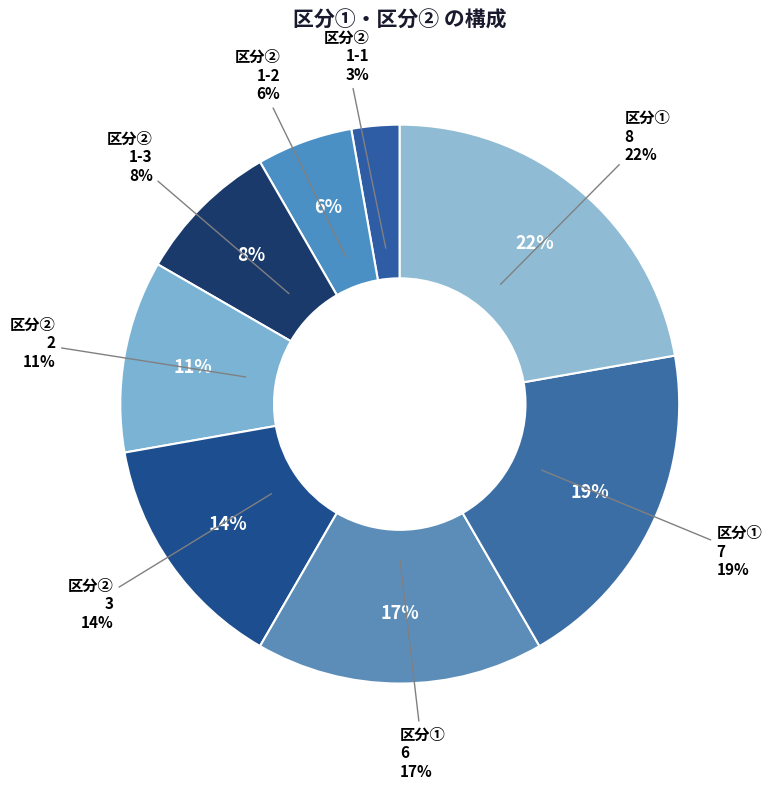

To the nearest percent, what is the combined percentage of 1-3 and 2?

19%